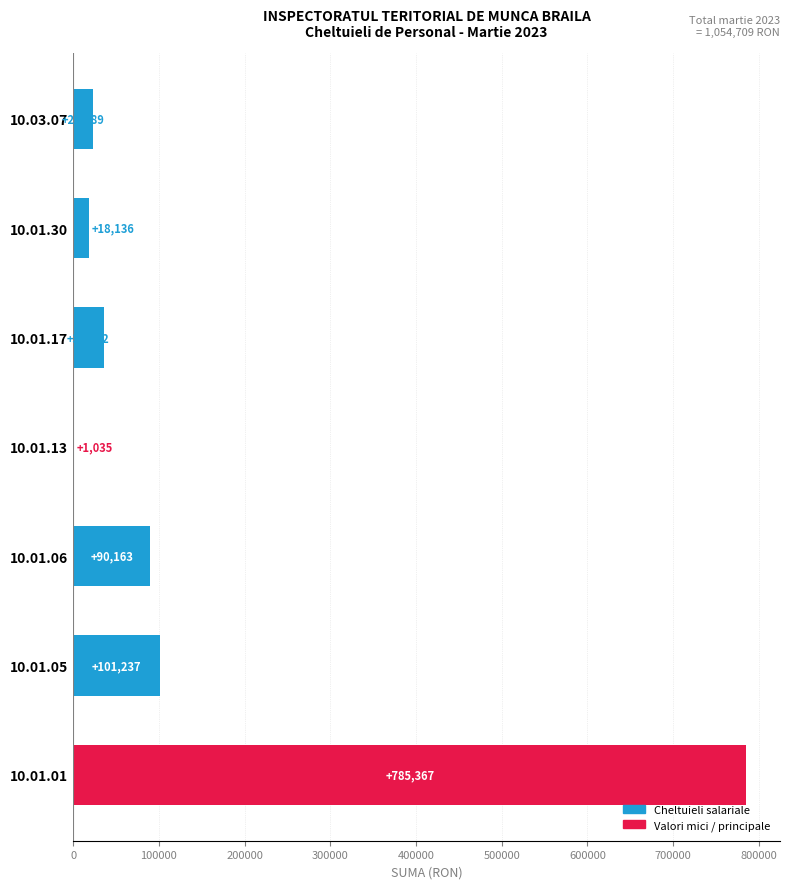

Read the value at 10.01.01.

785367